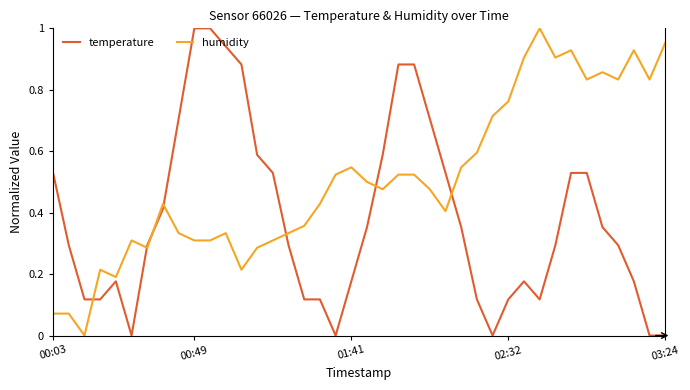

How many times do temperature and humidity cross each other?

7